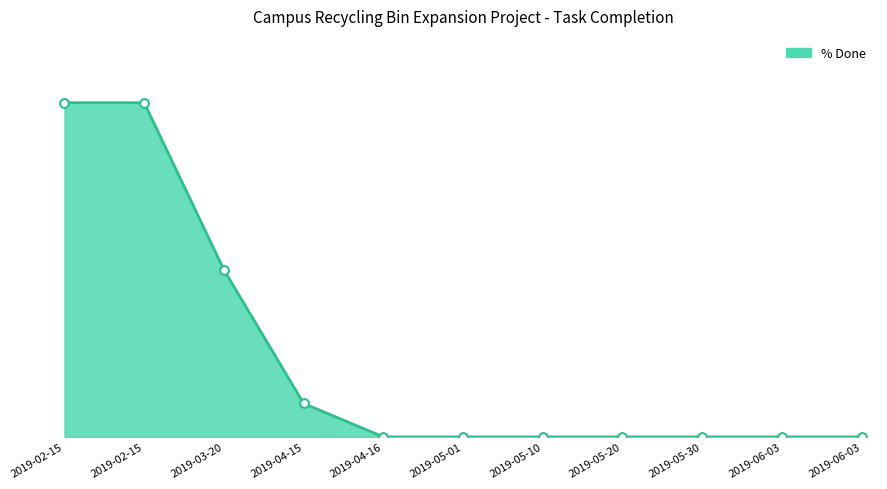

What is the change in value from 2019-02-15 to 2019-06-03?

-1.0